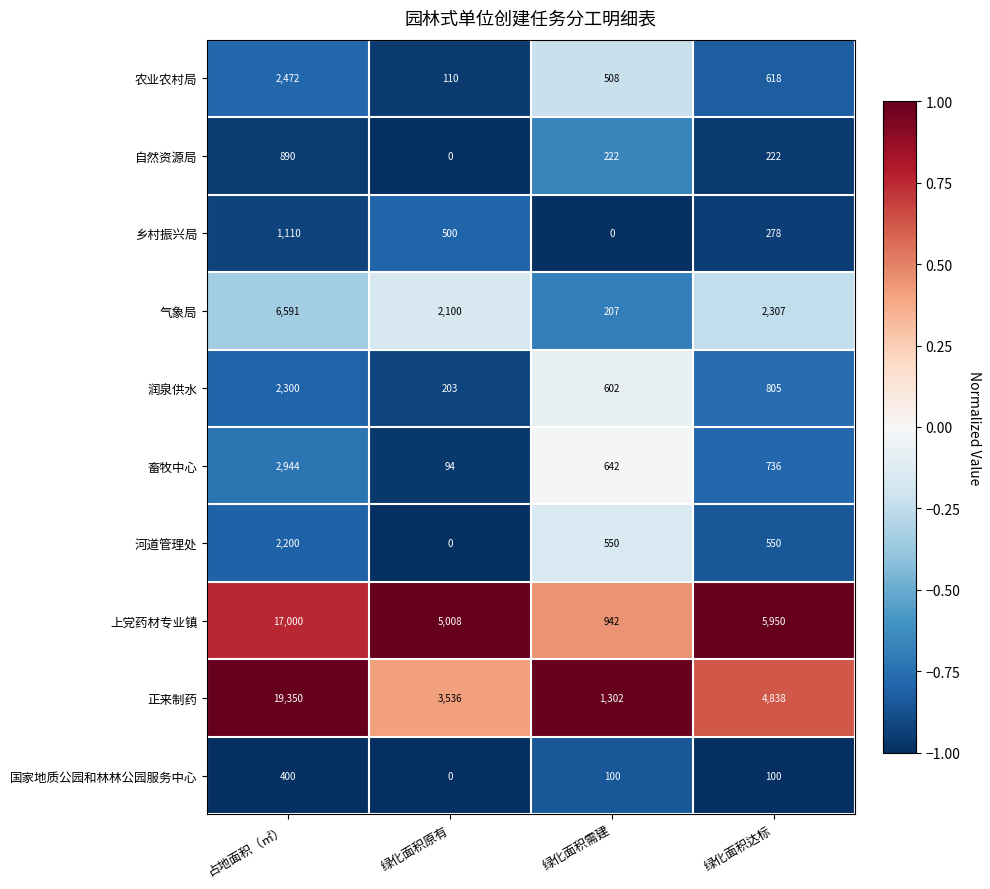

At how many categories does at least one series exceed 0?

4